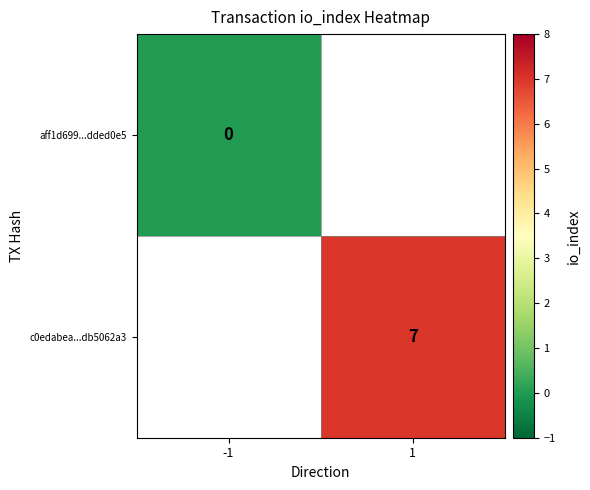

How many categories are shown in the chart?

2